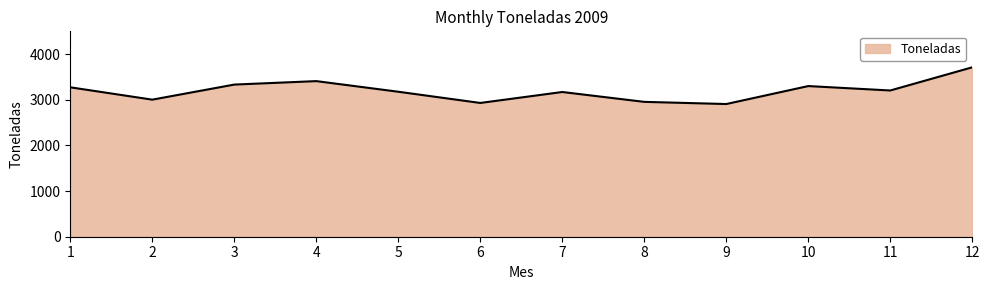

Between 9 and 5, which is larger?

5